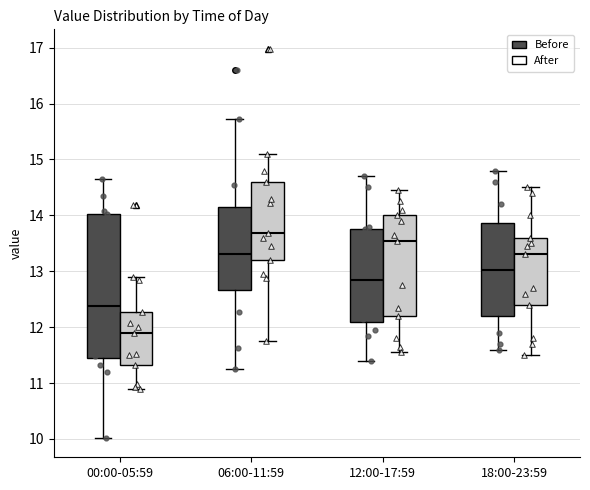

Which box is the tallest, from its lower edge to its upper edge?

00:00-05:59 (Before)